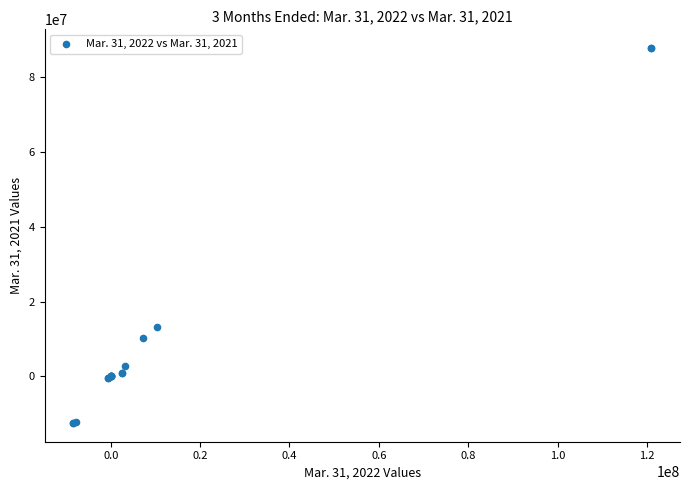

What Y value in the scatter plot is closest to 37687689?

13154000.0